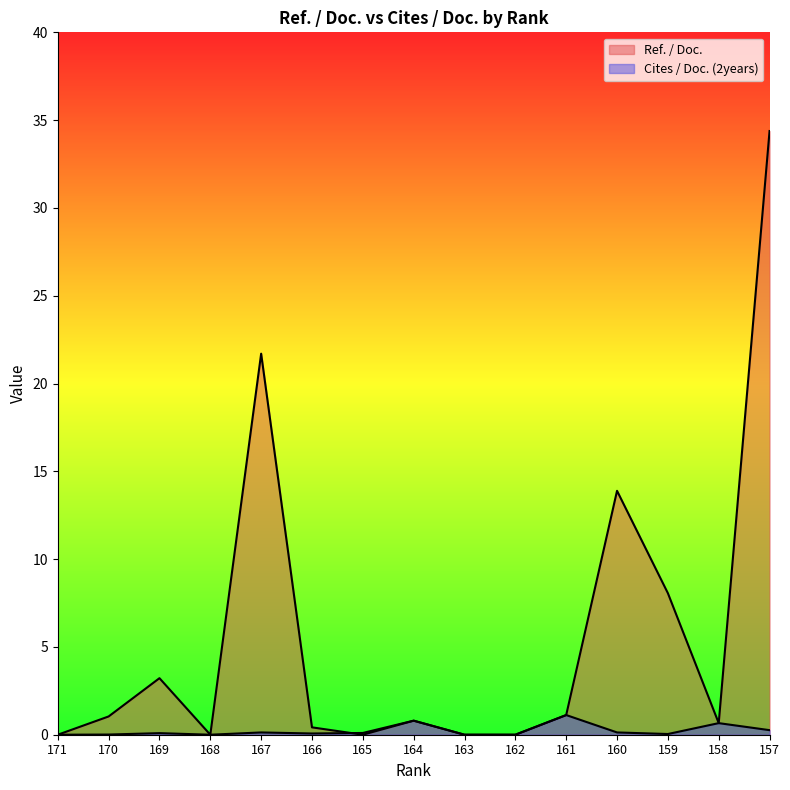

Reading left to right, extract all data points from this chart.

Ref. / Doc.: 171=0.0	170=1.0	169=3.2	168=0.0	167=21.7	166=0.4	165=0.0	164=0.8	163=0.0	162=0.0	161=1.1	160=13.9	159=8.1	158=0.7	157=34.4
Cites / Doc. (2years): 171=0.0	170=0.0	169=0.1	168=0.0	167=0.1	166=0.1	165=0.1	164=0.8	163=0.0	162=0.0	161=1.1	160=0.1	159=0.0	158=0.7	157=0.3